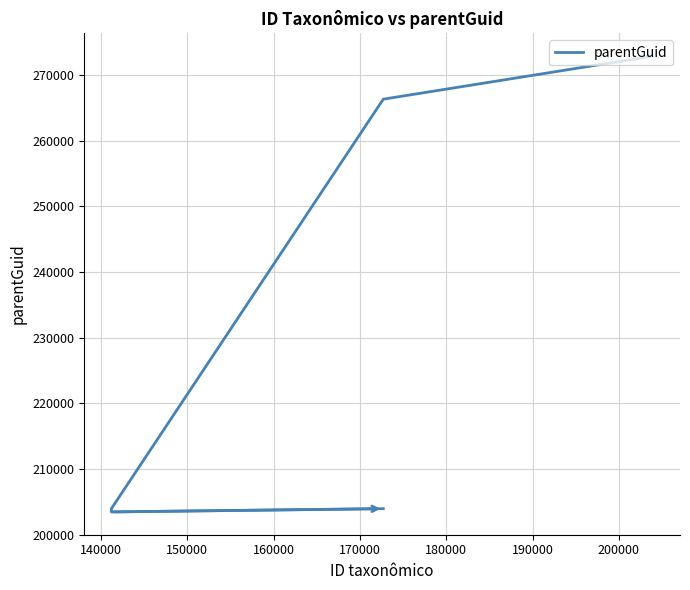

How many points are lower than both their immediate neighbors (excluding endpoints)?

1